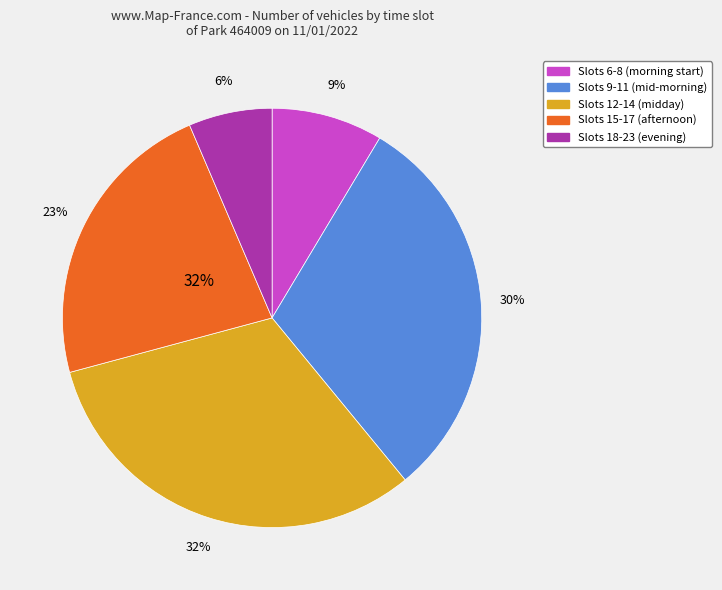

What is the change in value from 11 to 23?

-22